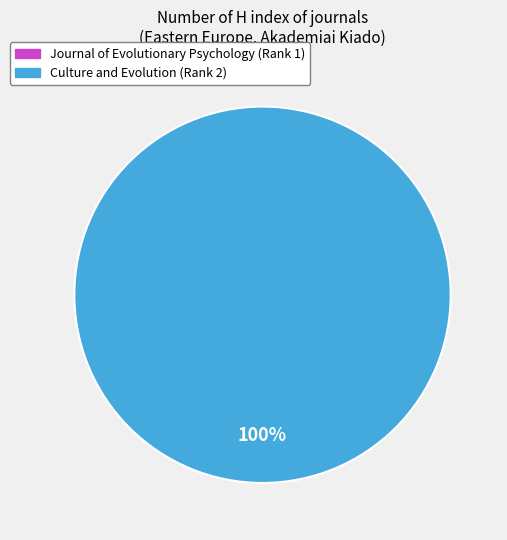

Which has a higher value, Journal of Evolutionary Psychology (Rank 1) or Culture and Evolution (Rank 2)?

Culture and Evolution (Rank 2)